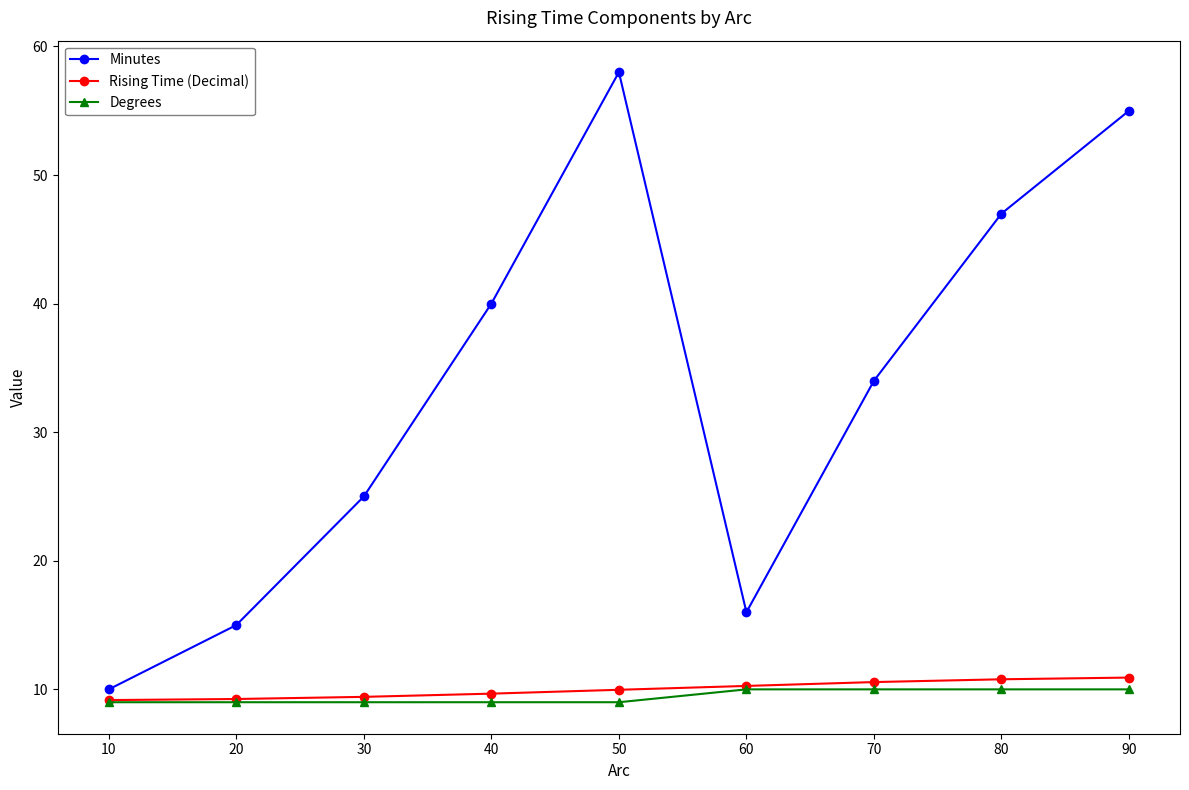

Where is the first local maximum for Minutes?

50